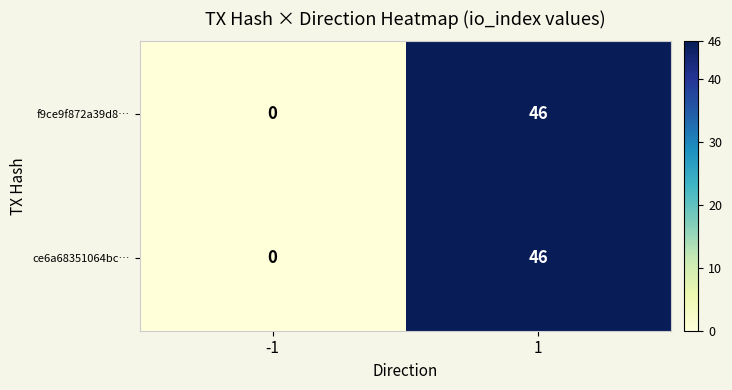

What is the sum of all f9ce9f872a39d8… values?

46